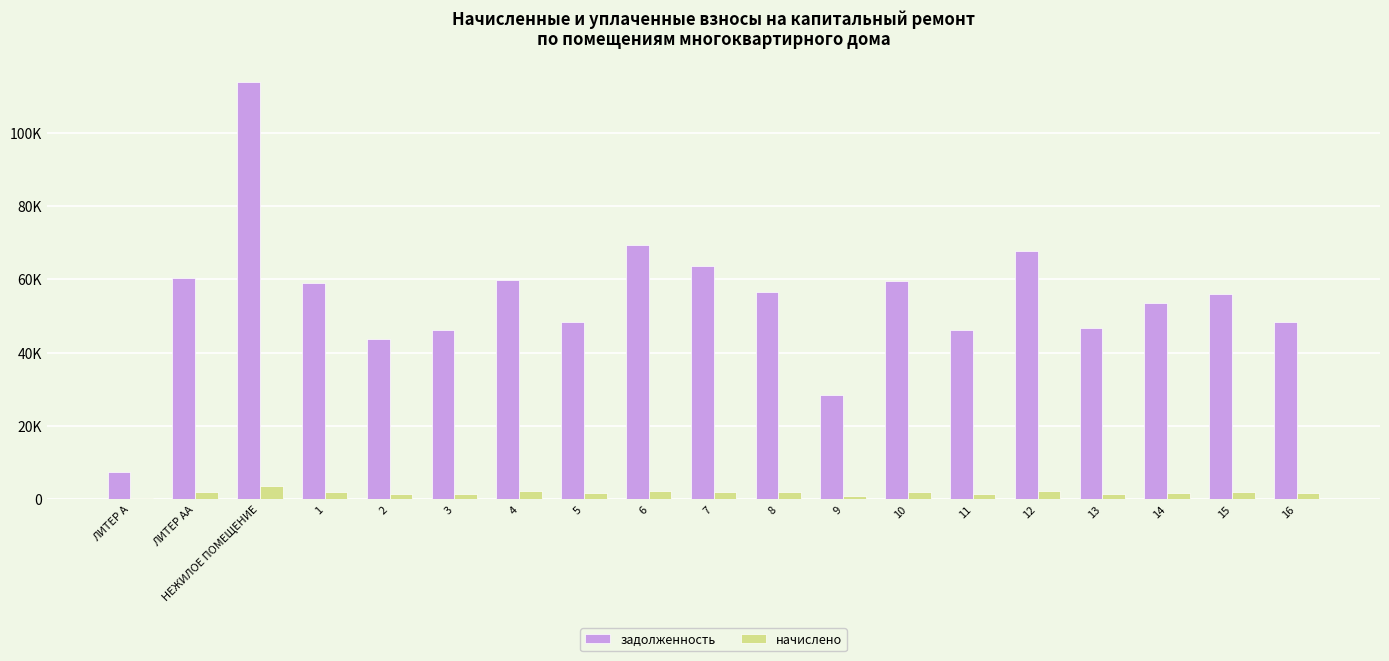

What is the sum of all начислено values?

34187.4